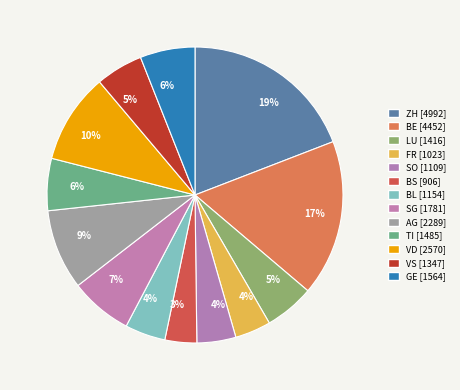

How many slices are in this pie chart?

13